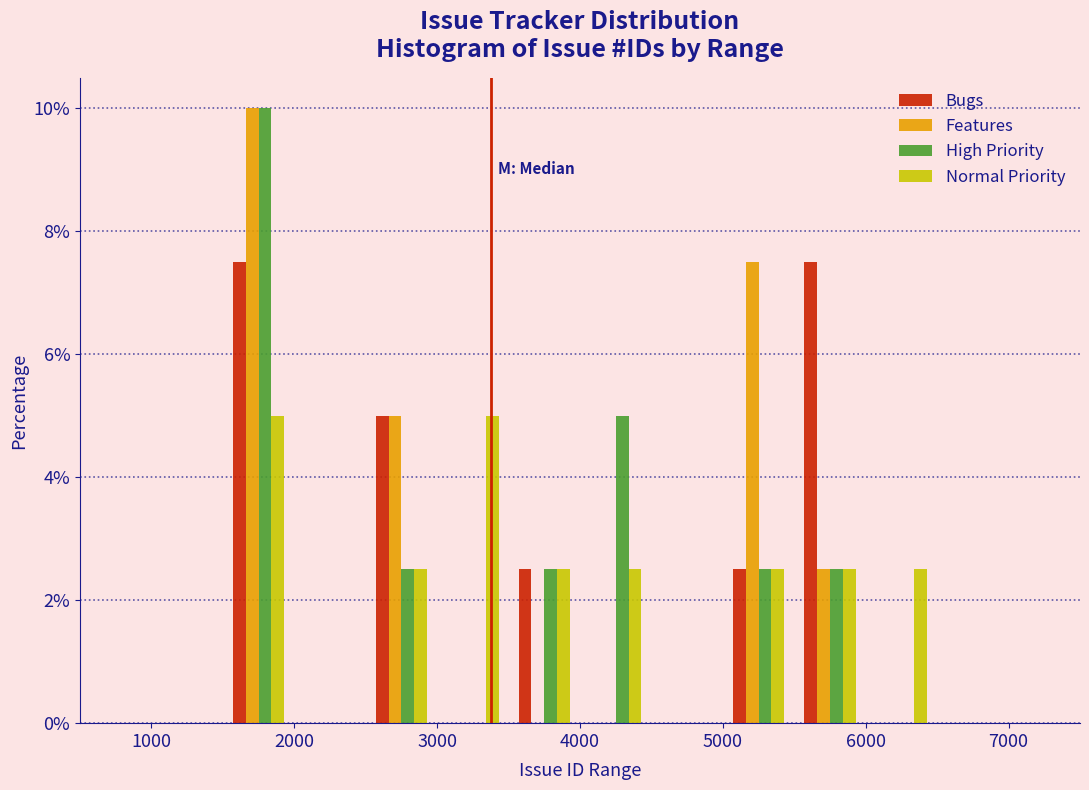

Reading left to right, list every range on the x-axis with the height of the bar of each series over it. The values are not printed on the chart, so give them approximately, as read against the axis.

1000 to 1500: Bugs=0	Features=0	High Priority=0	Normal Priority=0
1500 to 2000: Bugs=7.6	Features=10.0	High Priority=10.0	Normal Priority=5.0
2000 to 2500: Bugs=0	Features=0	High Priority=0	Normal Priority=0
2500 to 3000: Bugs=5.0	Features=5.0	High Priority=2.6	Normal Priority=2.6
3000 to 3500: Bugs=0	Features=0	High Priority=0	Normal Priority=5.0
3500 to 4000: Bugs=2.6	Features=0	High Priority=2.6	Normal Priority=2.6
4000 to 4500: Bugs=0	Features=0	High Priority=5.0	Normal Priority=2.6
4500 to 5000: Bugs=0	Features=0	High Priority=0	Normal Priority=0
5000 to 5500: Bugs=2.6	Features=7.6	High Priority=2.6	Normal Priority=2.6
5500 to 6000: Bugs=7.6	Features=2.6	High Priority=2.6	Normal Priority=2.6
6000 to 6500: Bugs=0	Features=0	High Priority=0	Normal Priority=2.6
6500 to 7000: Bugs=0	Features=0	High Priority=0	Normal Priority=0